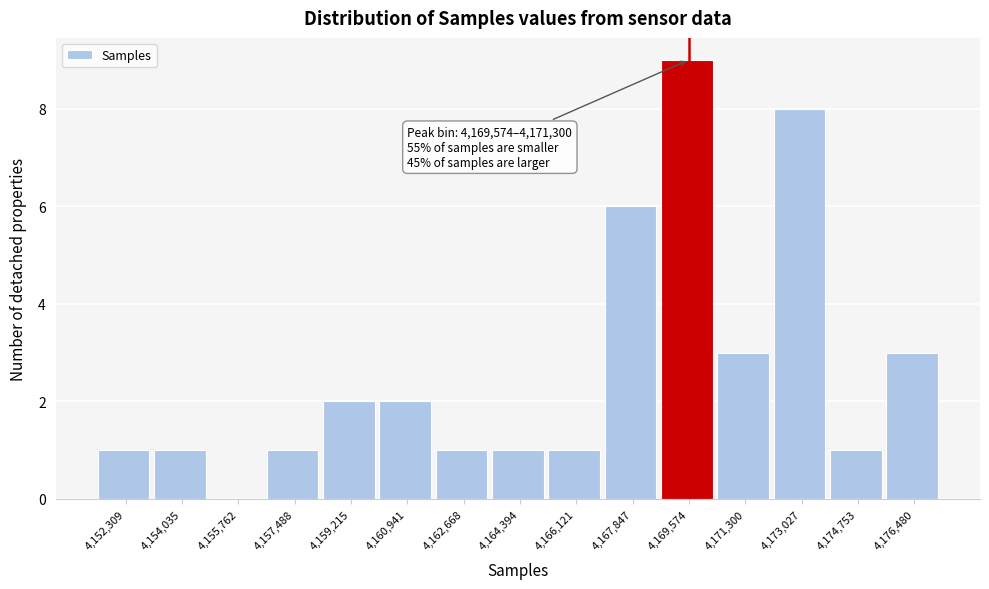

Reading left to right, what are all the values shown in this chart?

4,152,309=1	4,154,035=1	4,155,762=0	4,157,488=1	4,159,215=2	4,160,941=2	4,162,668=1	4,164,394=1	4,166,121=1	4,167,847=6	4,169,574=9	4,171,300=3	4,173,027=8	4,174,753=1	4,176,480=3